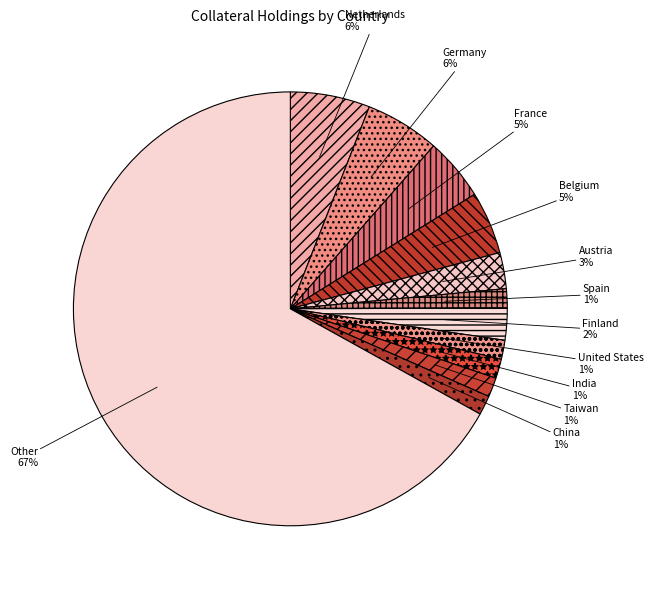

What percentage is the France slice, to the nearest percent?

5%